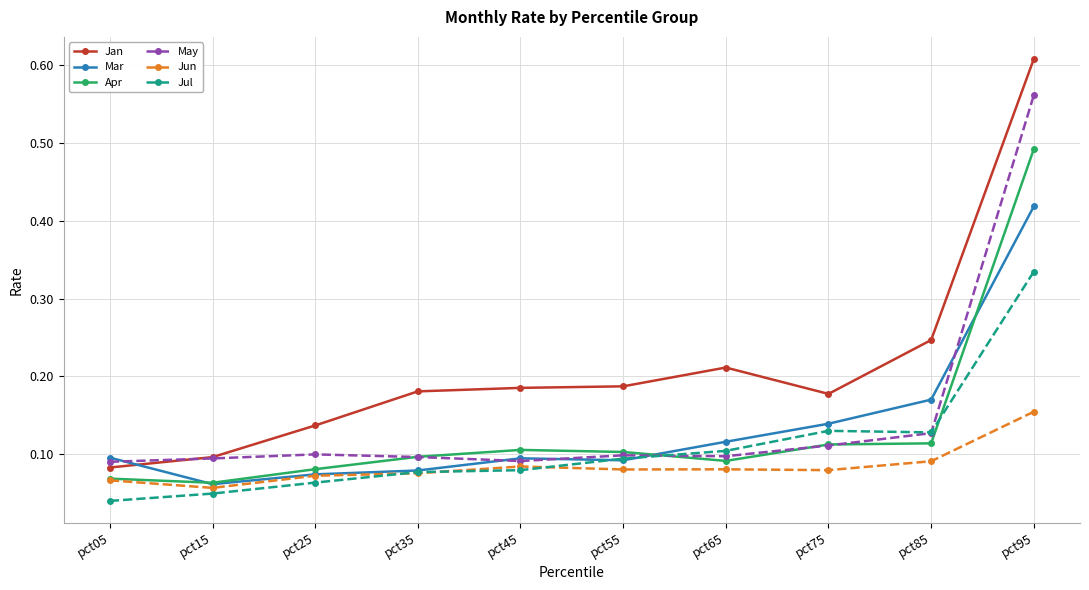

The value of Jun at pct15 is 0.0. True or false?

False